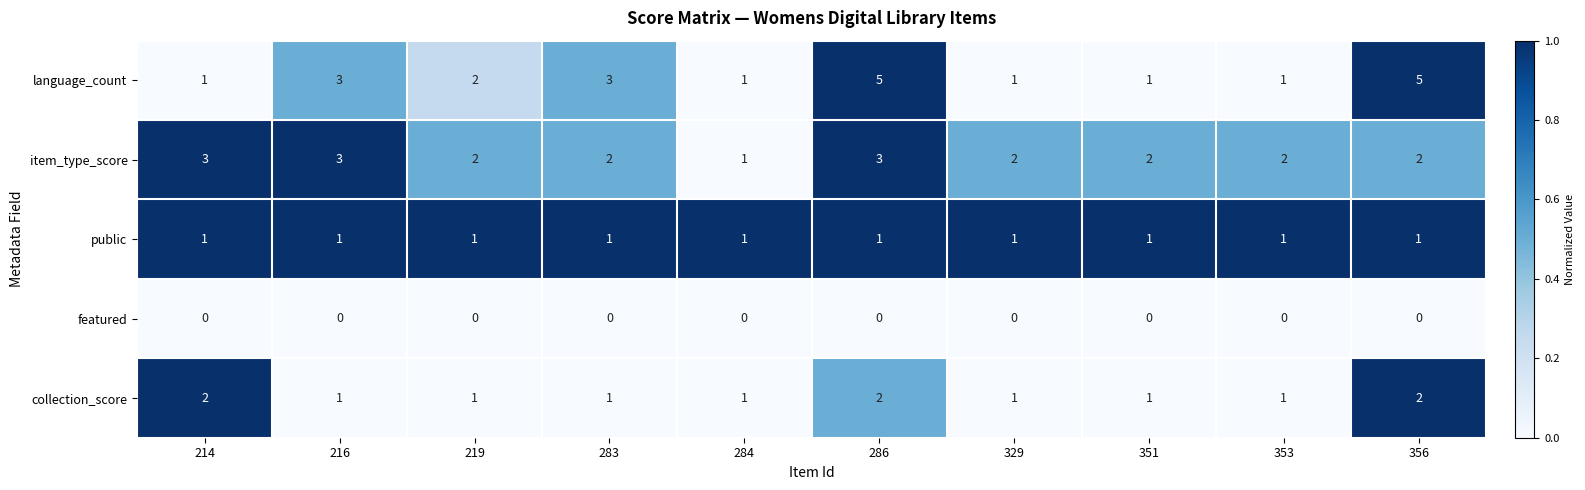

What is the greatest value displayed?

5